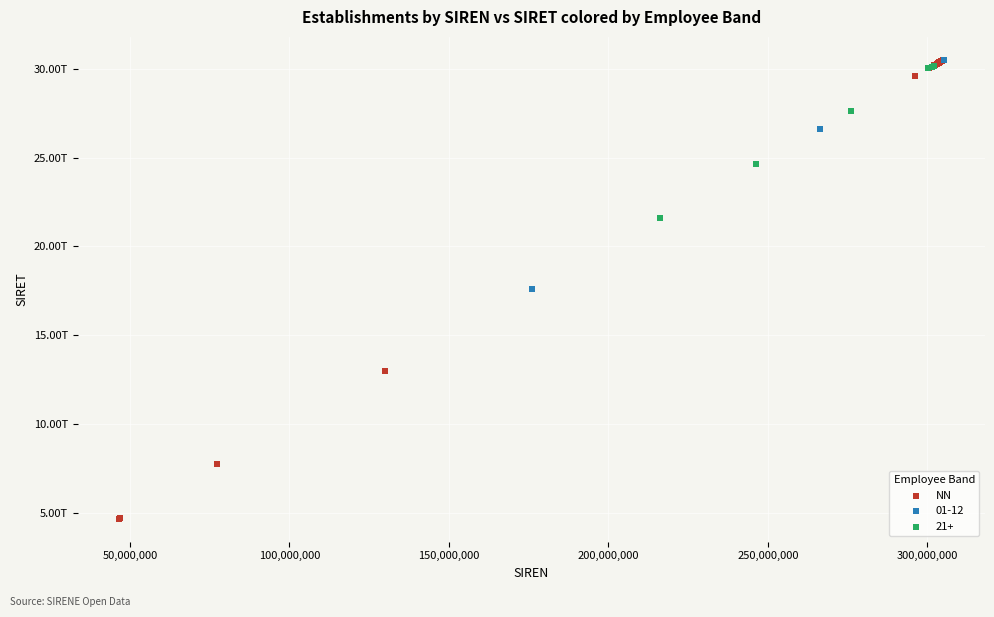

What are all the series names shown in the legend?

NN, 01-12, 21+